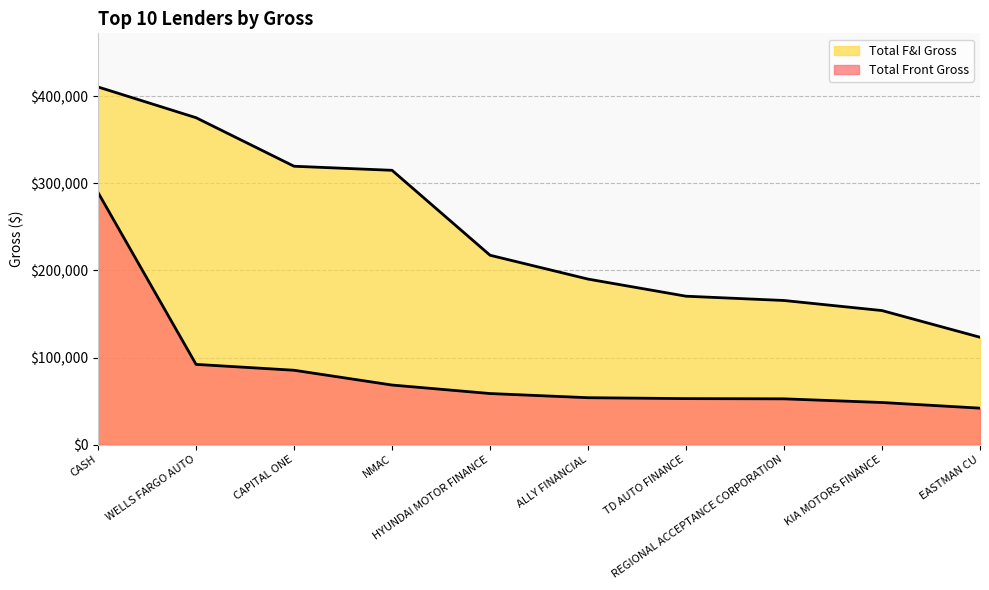

Where is Total F&I Gross nearest to the value 266985?

NMAC